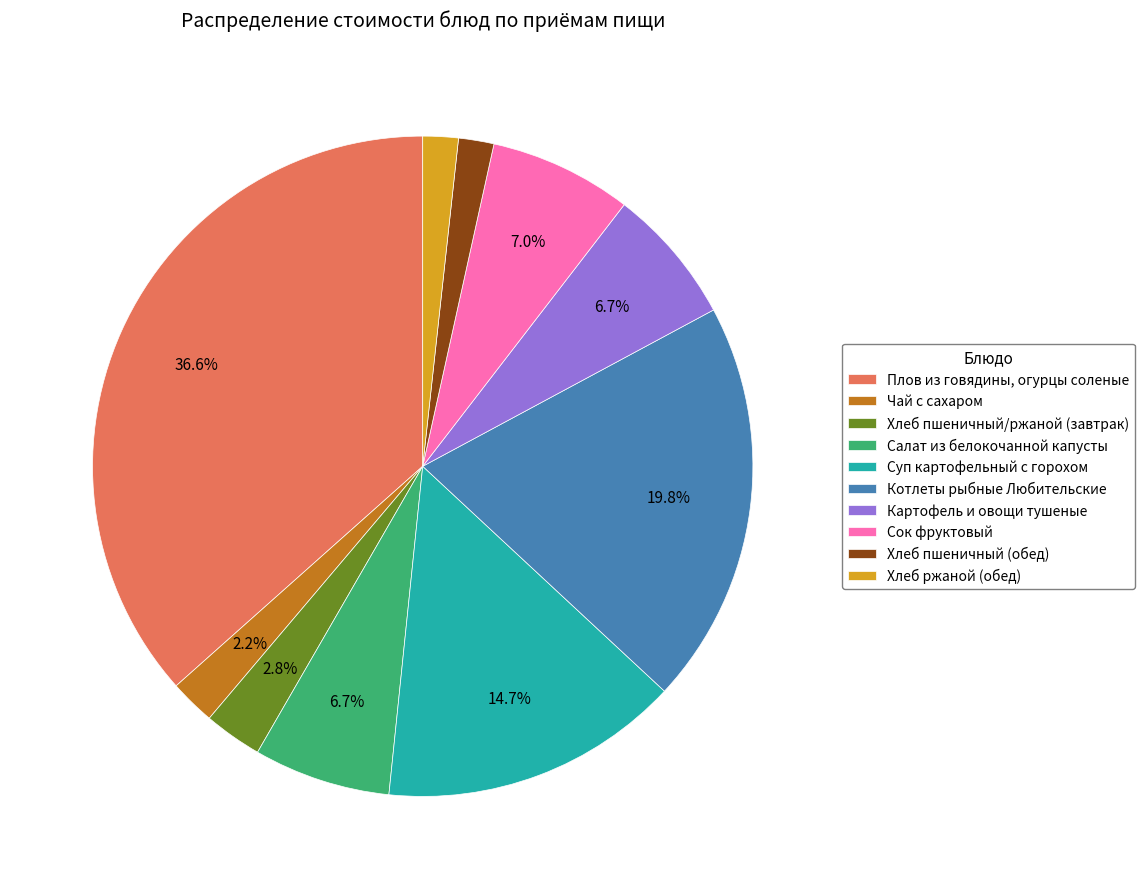

To the nearest percent, what is the difference between the largest and smallest slice percentages?

35%